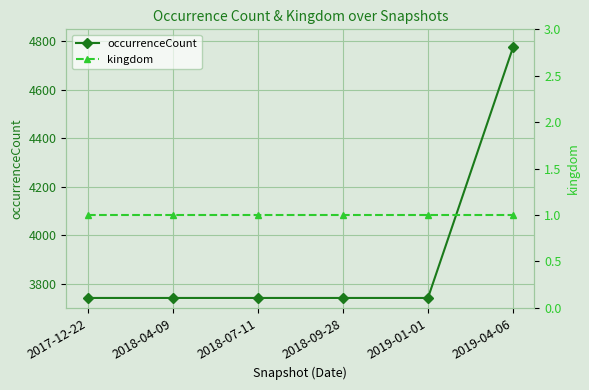

What is the label of the 2nd point from the left?

2018-04-09